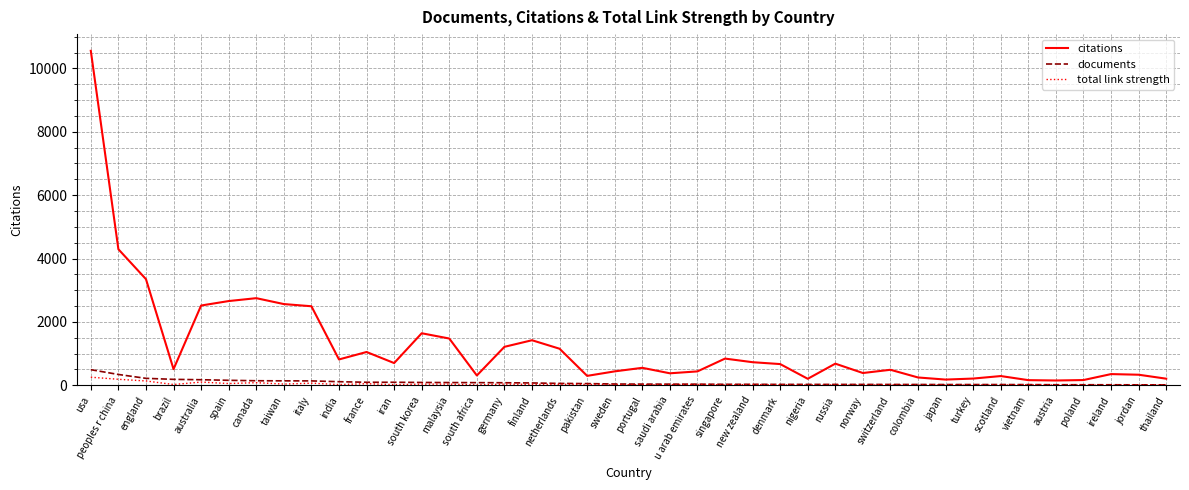

What is the difference between the maximum and minimum values in the citations series?

10400